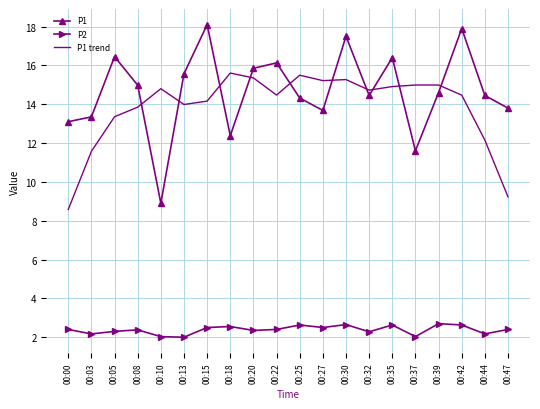

What is the spread (max minus min) of values at 00:10?

12.8